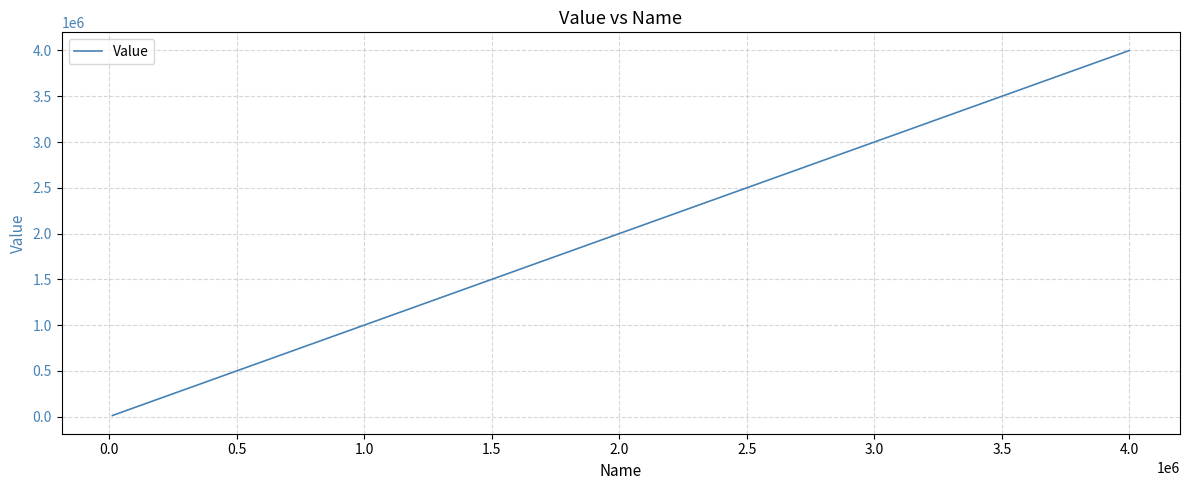

What is the smallest value displayed?

12222